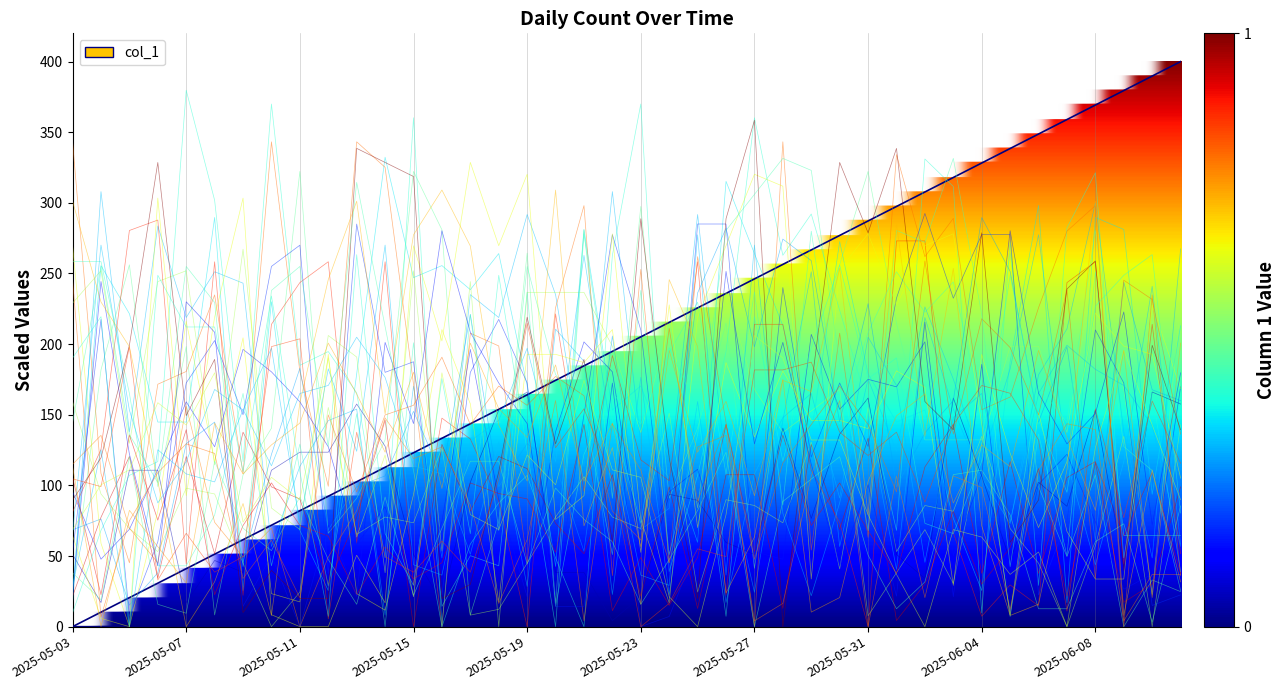

True or false: there are more than 2 points higher than both neighbors.

False